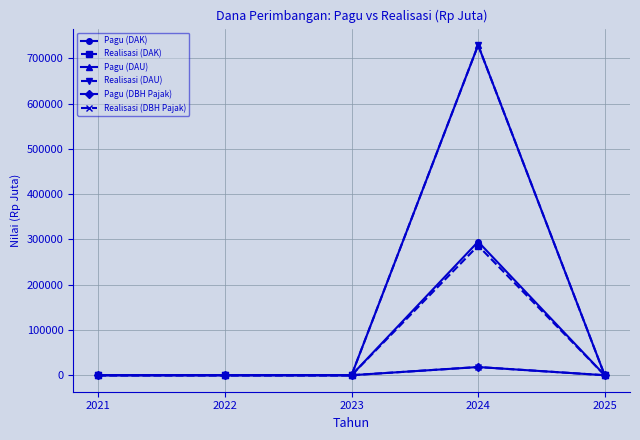

Is the value of Realisasi (DAU) at 2022 greater than the value of Realisasi (DAK) at 2024?

No